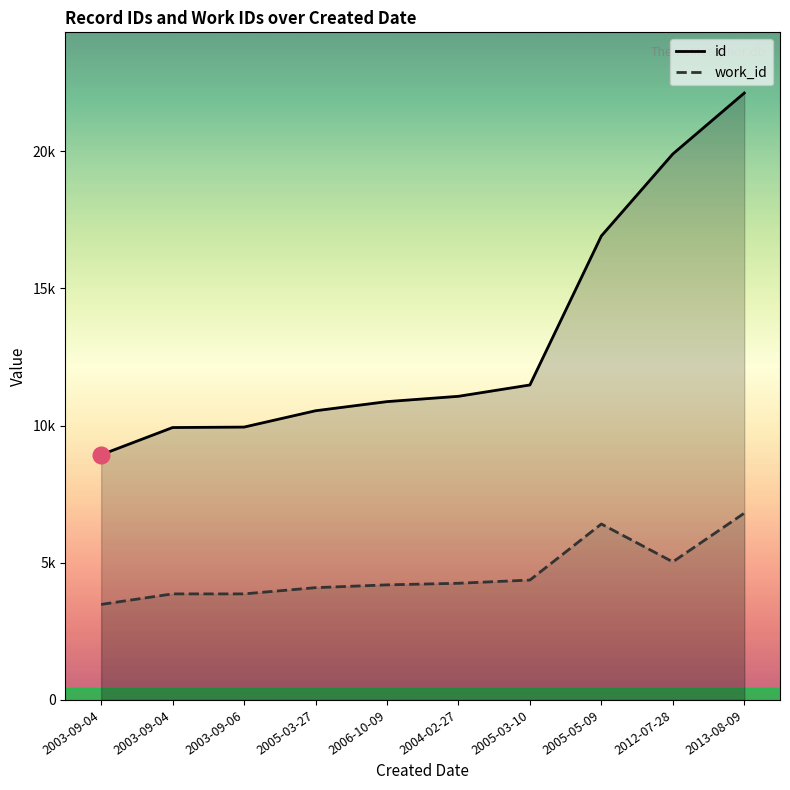

What are all the series names shown in the legend?

id, work_id